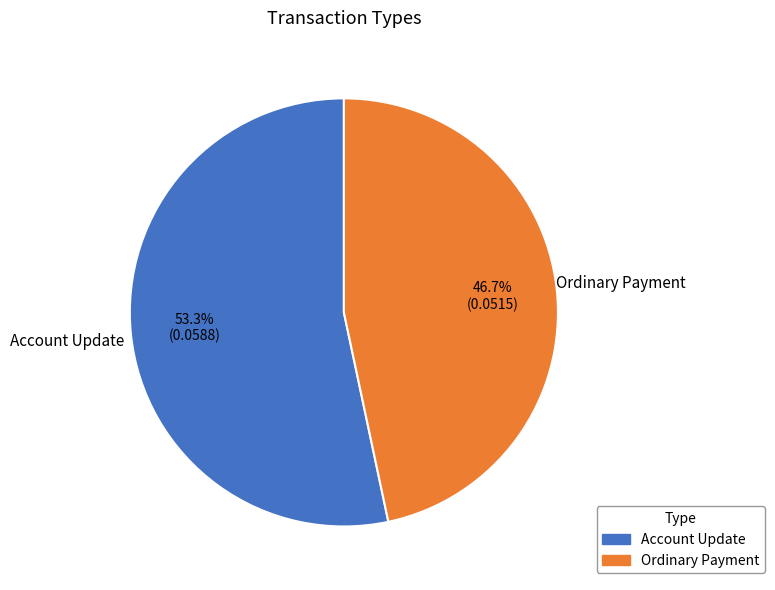

Which slice represents more than half of the pie?

Account Update